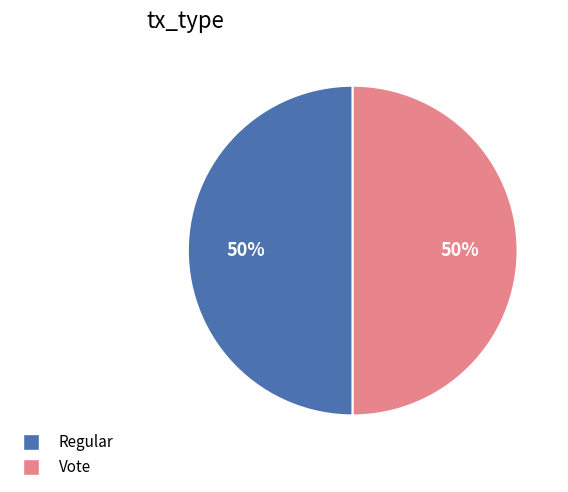

Approximately how many times larger is the value at Regular compared to Vote?

1.0